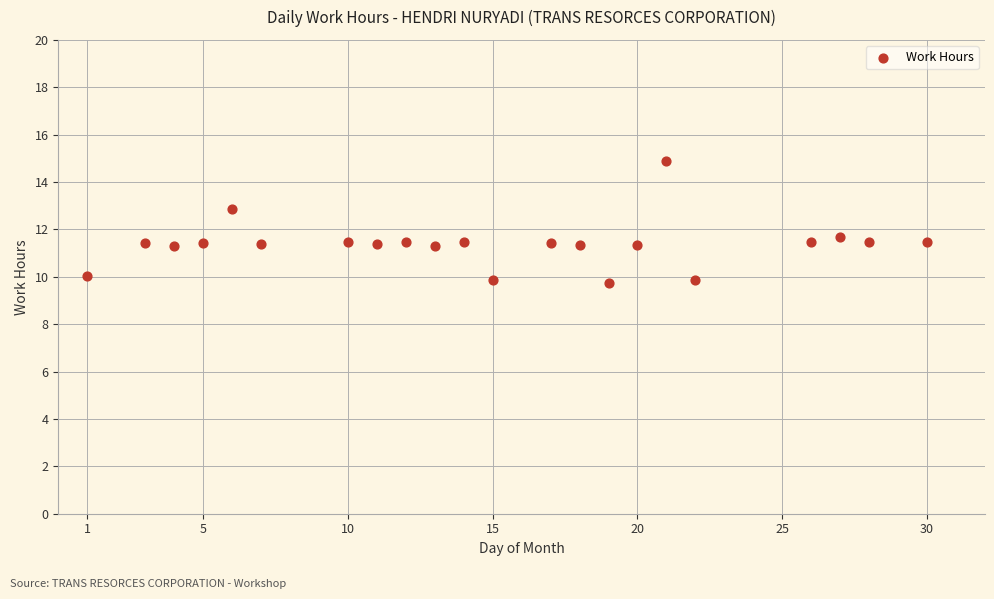

What is the range of Y values (max minus min)?

5.1